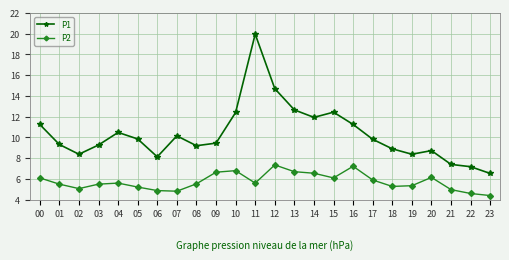

Which series changed the most between 02 and 13?

P1